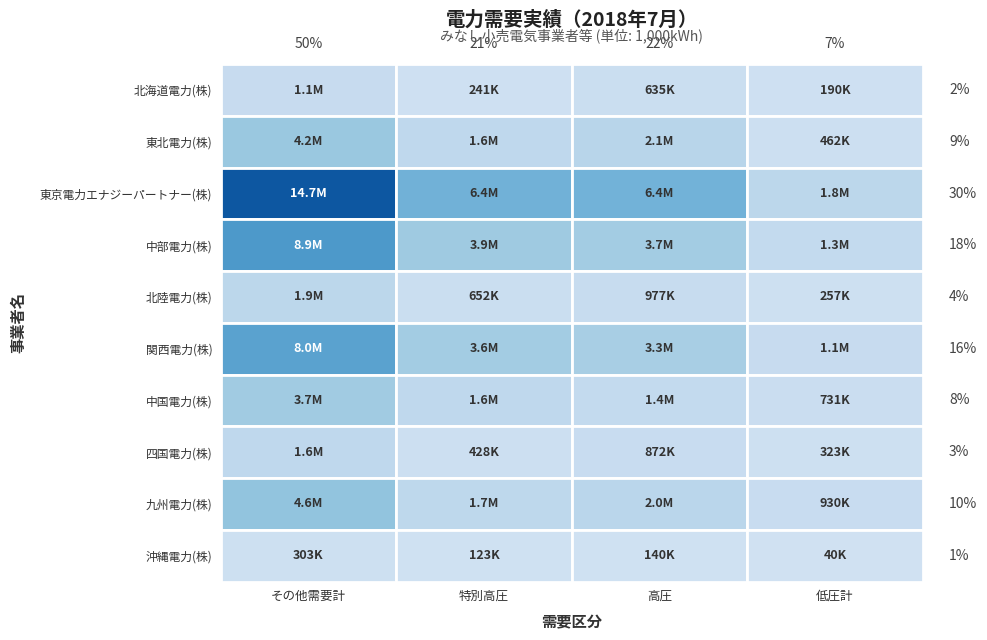

At which label is 東北電力(株) closest to 2321122?

高圧